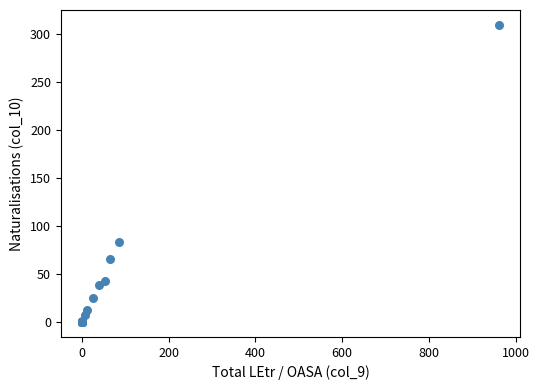

What Y value in the scatter plot is closest to 155?

84